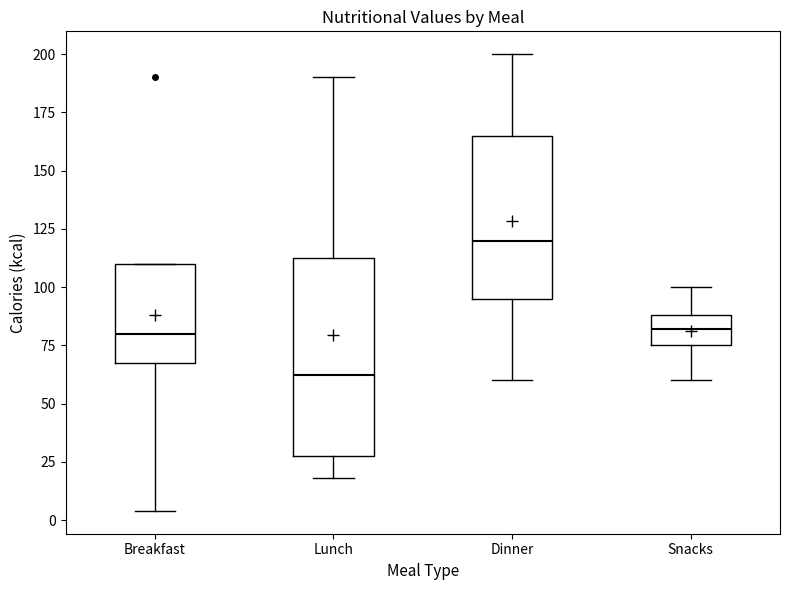

Comparing the boxes themselves (not the whiskers), which one is the tallest?

Lunch